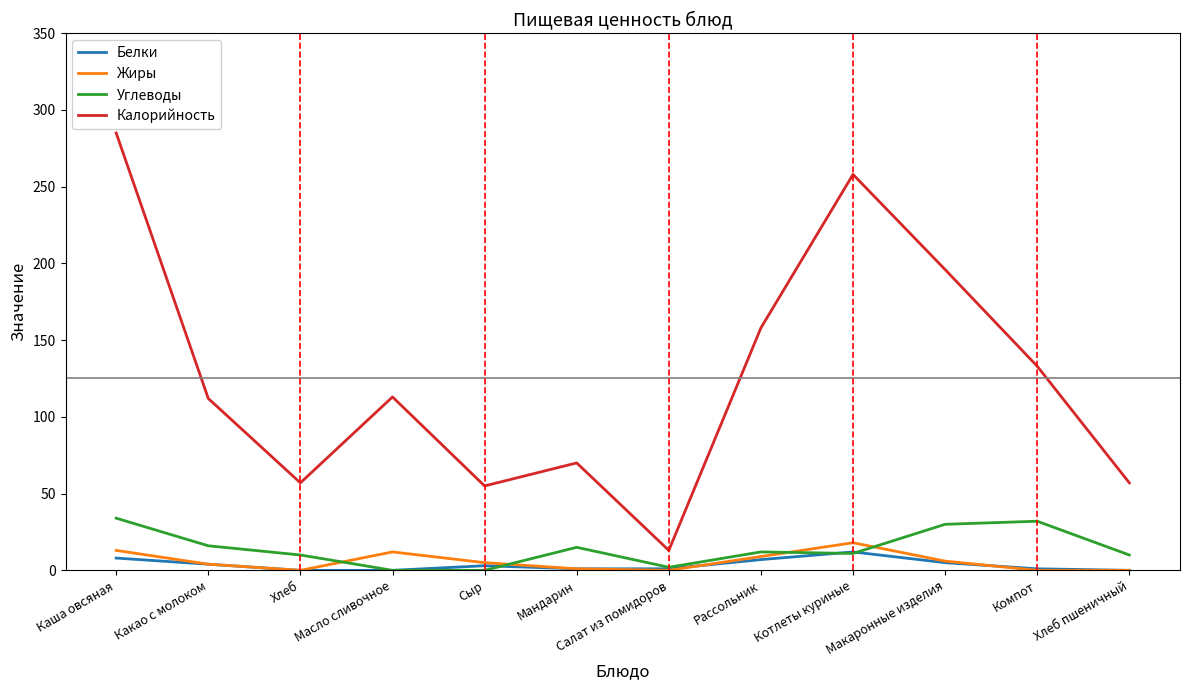

True or false: Углеводы and Калорийность intersect in this chart.

False